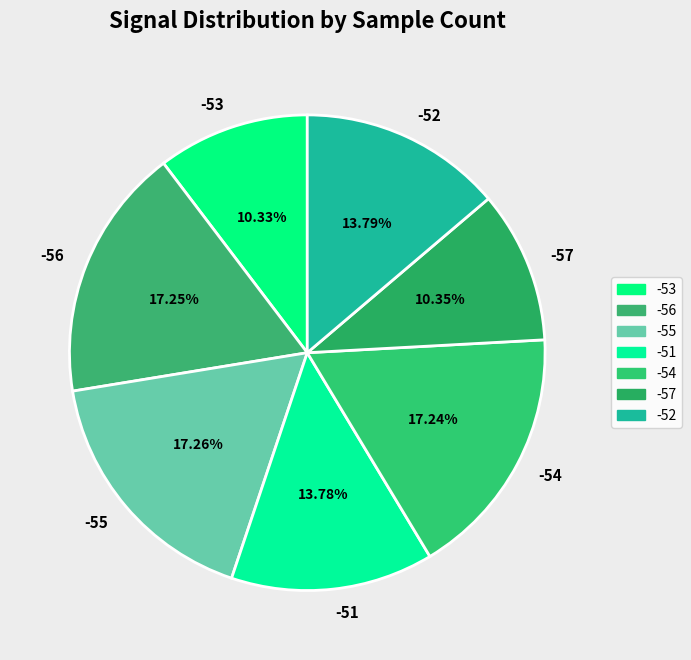

To the nearest percent, what is the combined percentage of -57 and -51?

24%